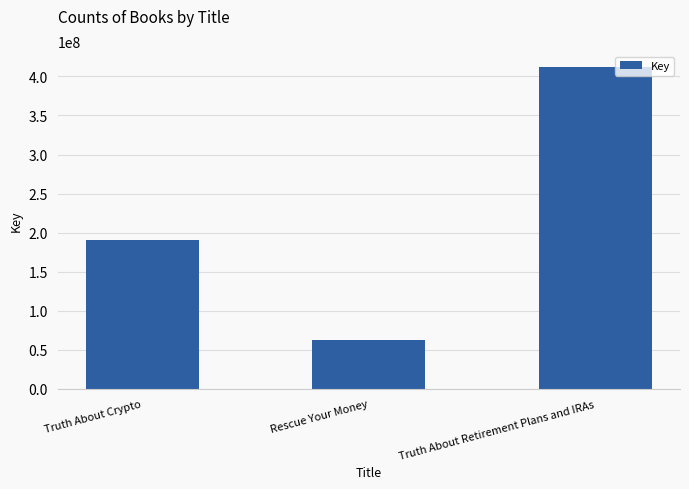

What is the sum of all values?

666041996